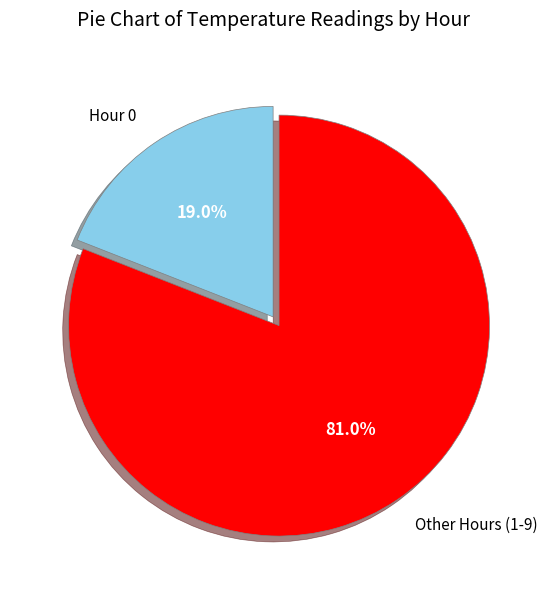

What portion of the pie excludes Hour 0?

81.0%